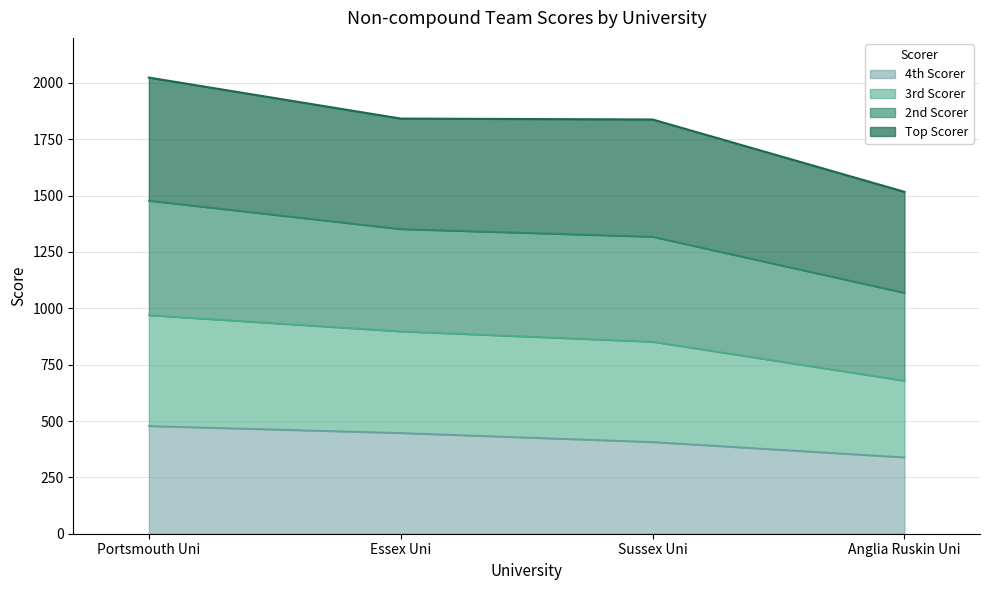

What is the total value across all series at Sussex Uni?

1838